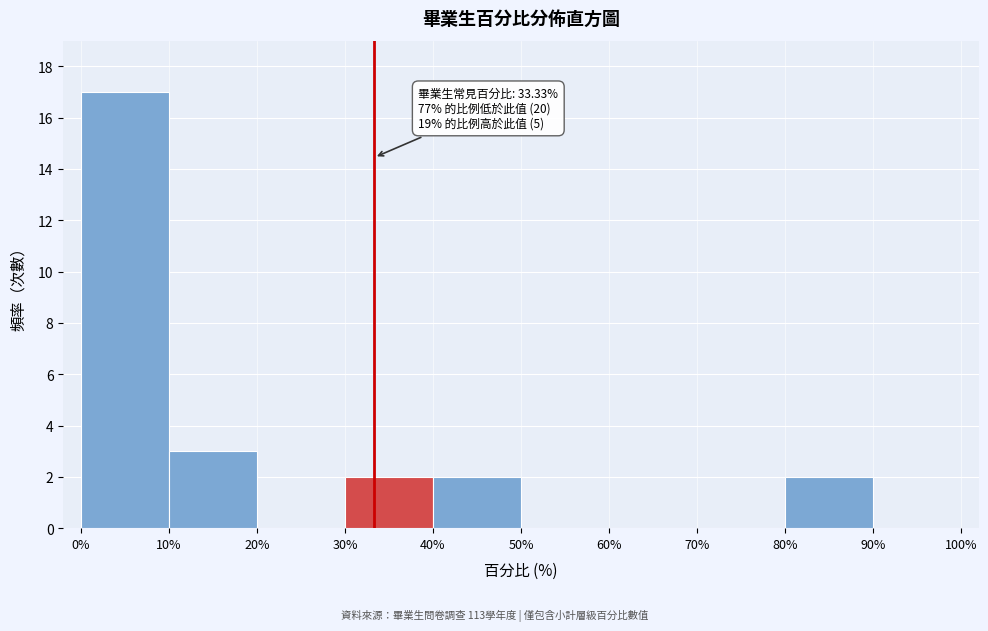

Which range on the x-axis has the tallest bar?

0% to 10%